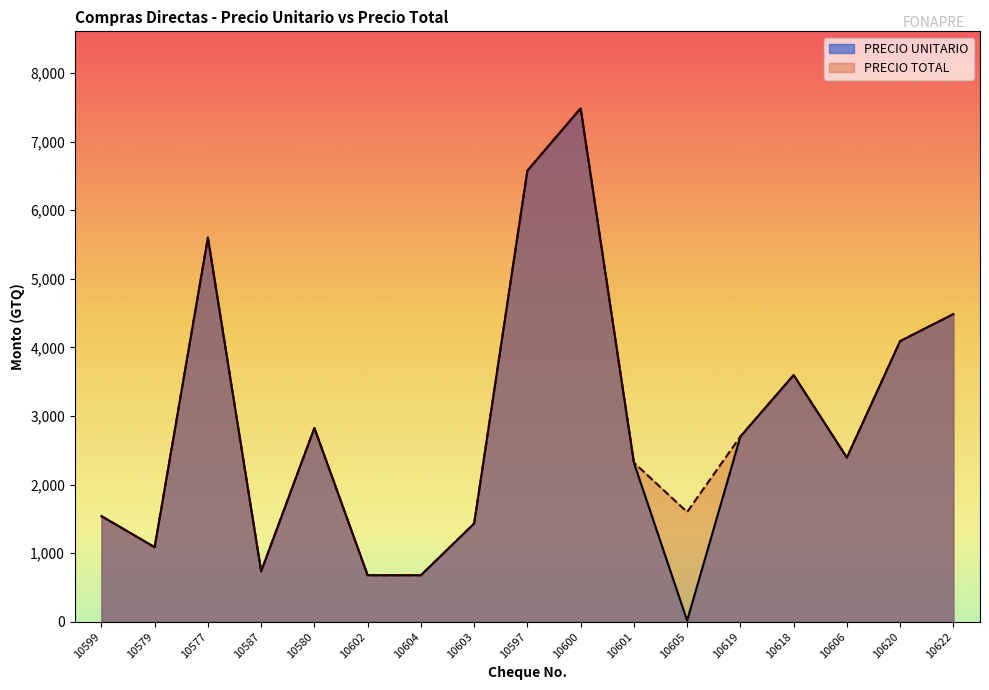

True or false: PRECIO TOTAL and PRECIO UNITARIO cross at least once.

False